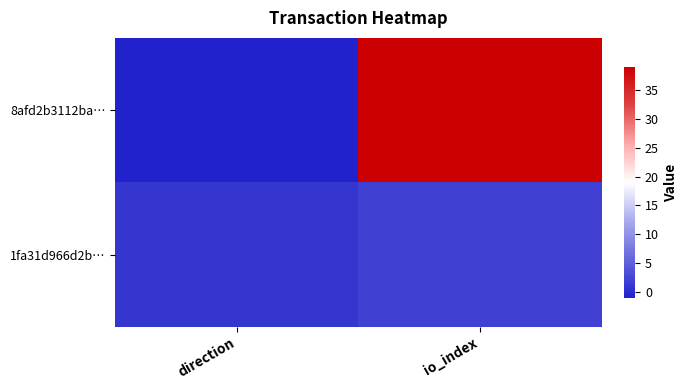

List the series in order of their peak value, lowest first.

1fa31d966d2b…, 8afd2b3112ba…